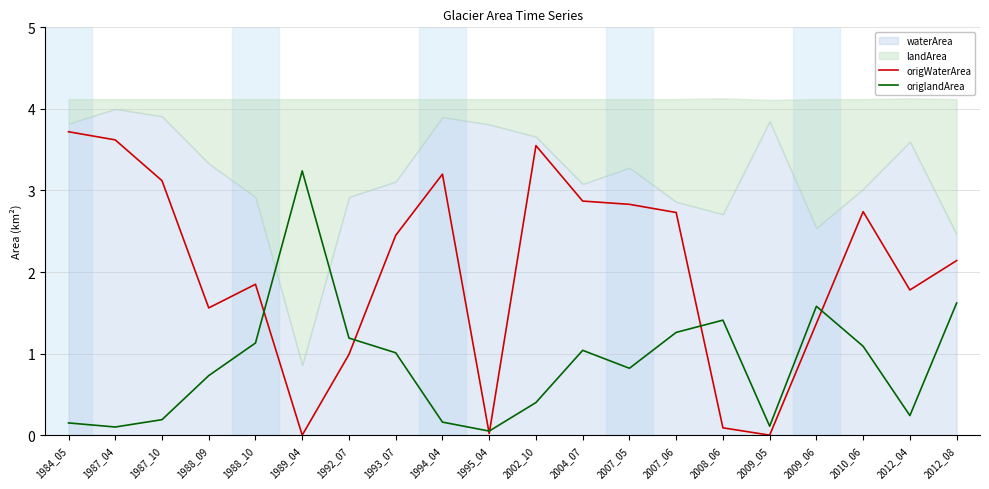

What is the highest value of the origWaterArea series?

3.7